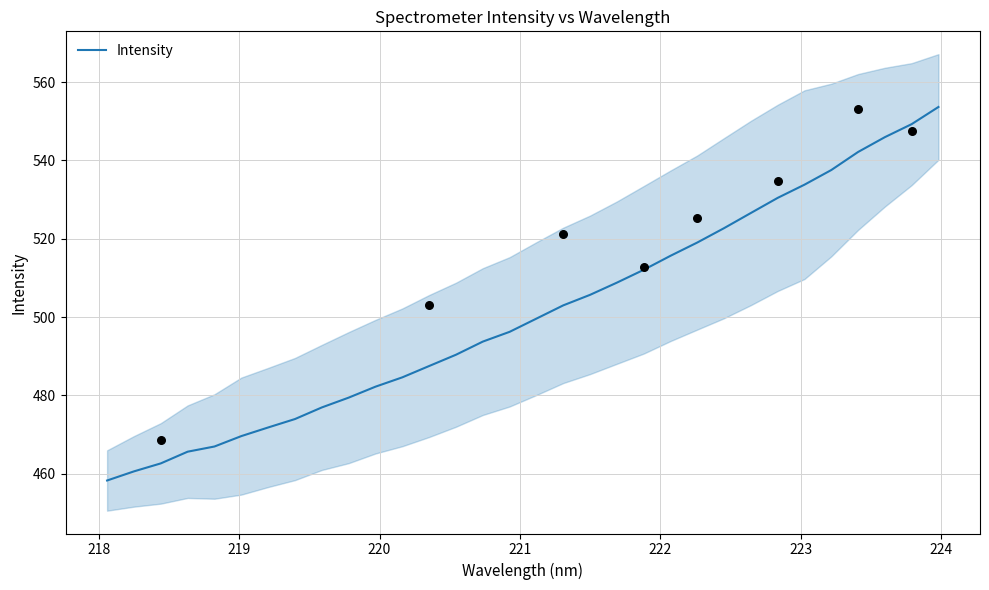

What is the maximum value for Intensity?

553.6